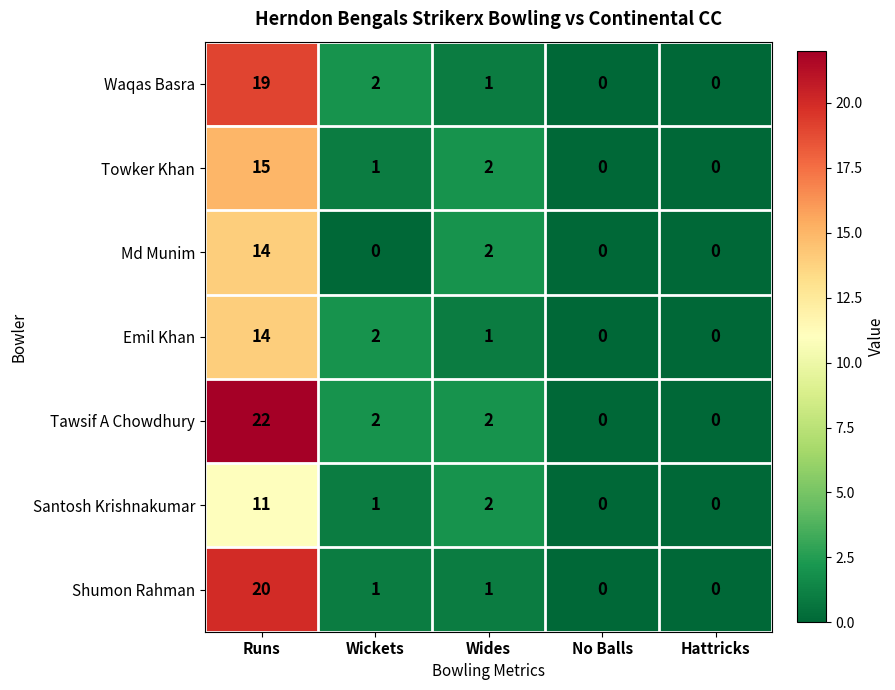

True or false: Tawsif A Chowdhury has a value of 2 at Wickets.

True